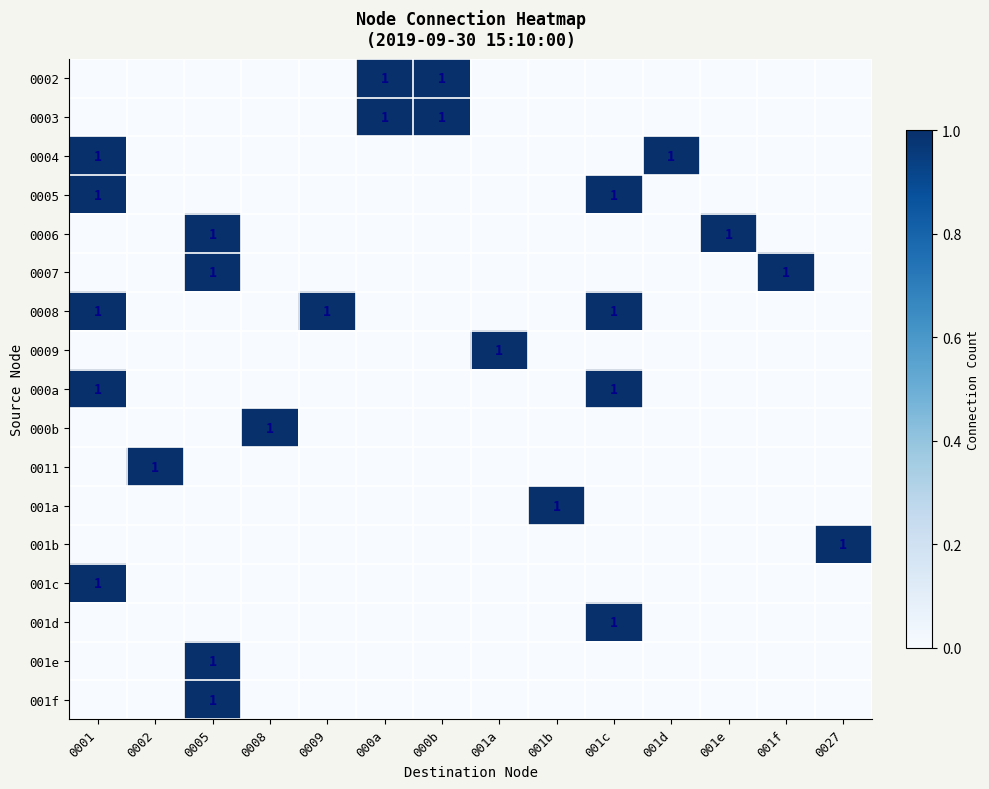

True or false: 000a has a value of 0 at 001a.

False